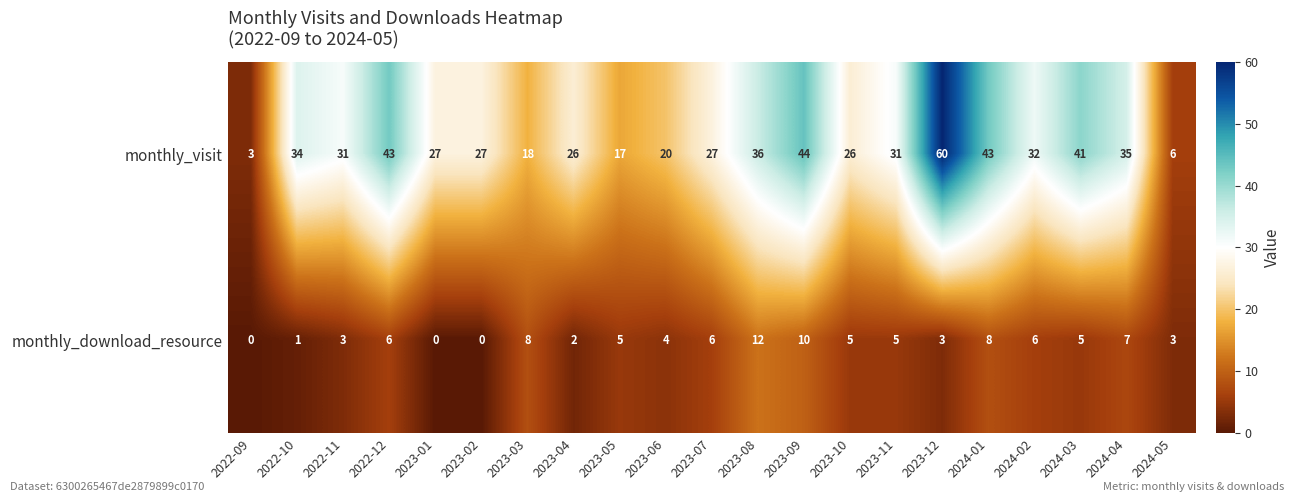

What is the spread (max minus min) of values at 2022-09?

3